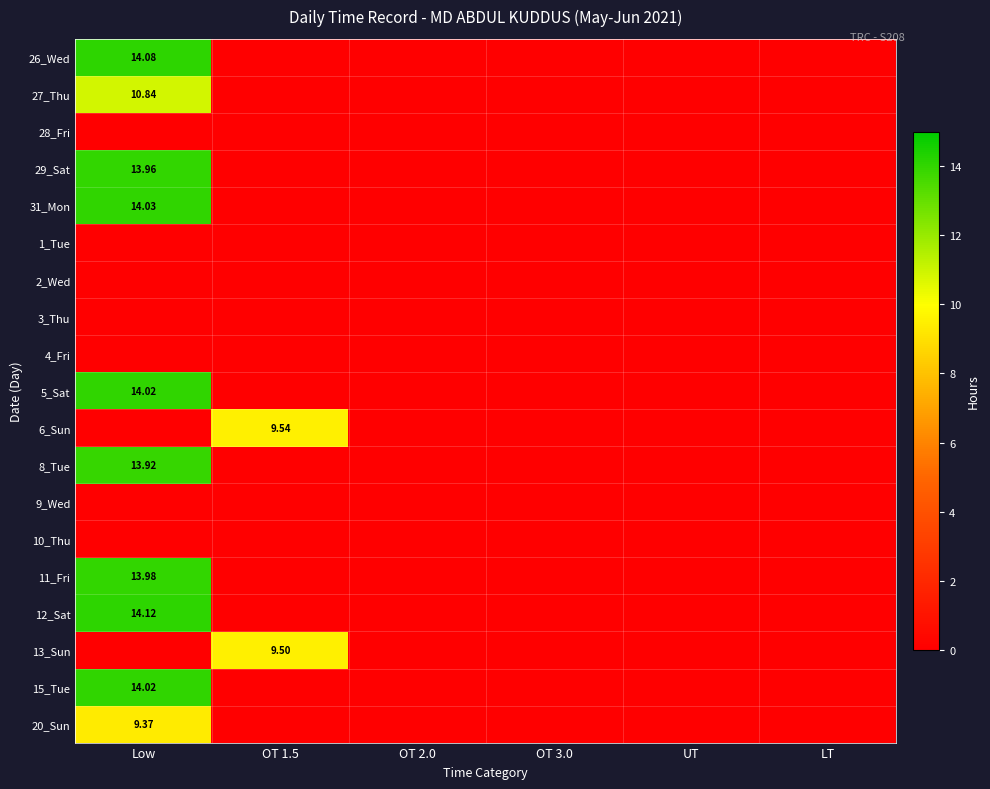

Which has a higher value, Low or UT?

Low